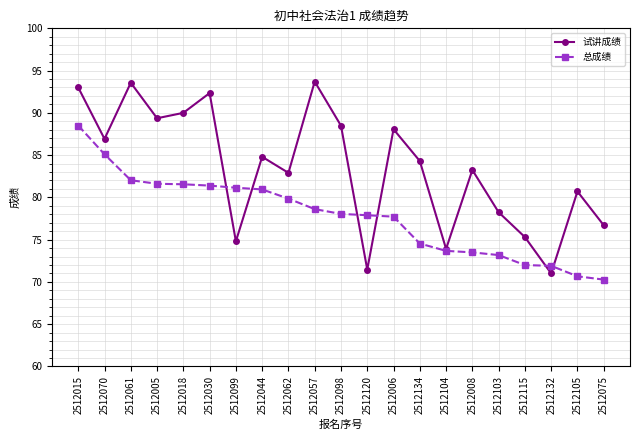

What is the label of the 10th point from the left?

2512057